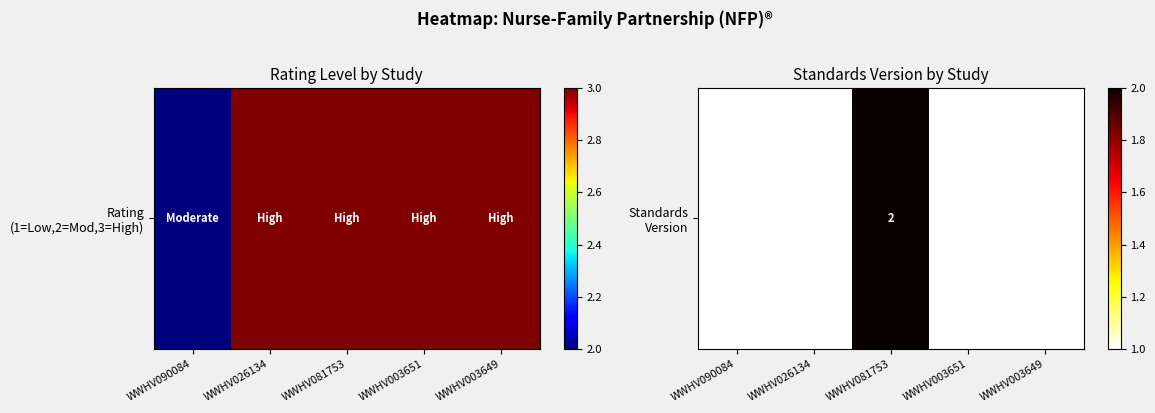

Reading left to right, extract all data points from this chart.

1	1	2	1	1